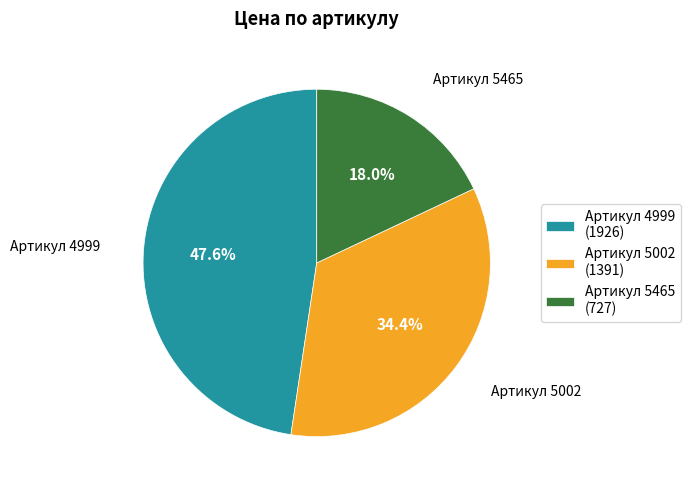

Do Артикул 4999 (1926) and Артикул 5465 (727) together represent more than half of the pie?

Yes